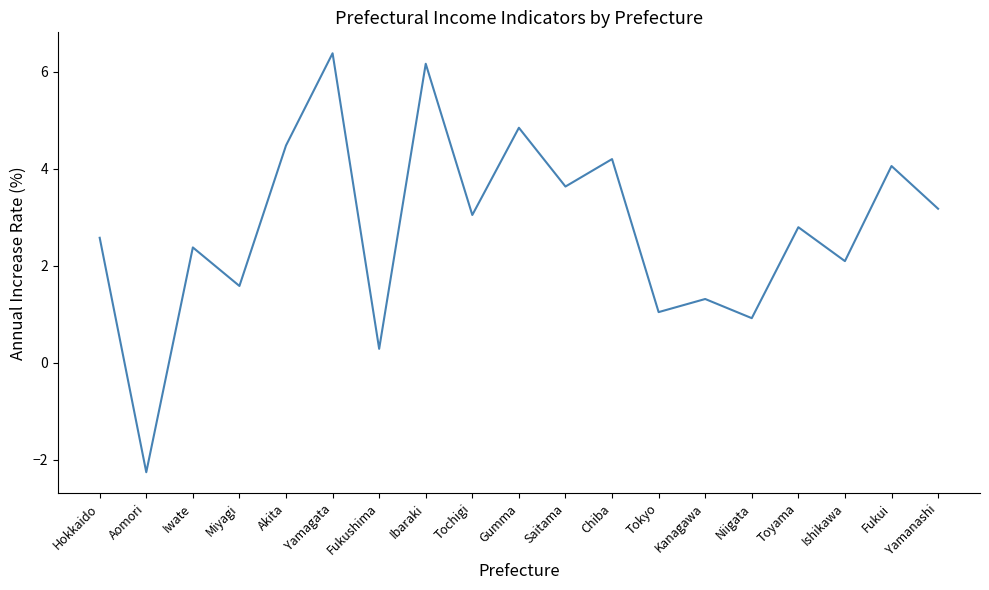

How many distinct data groups are displayed?

1